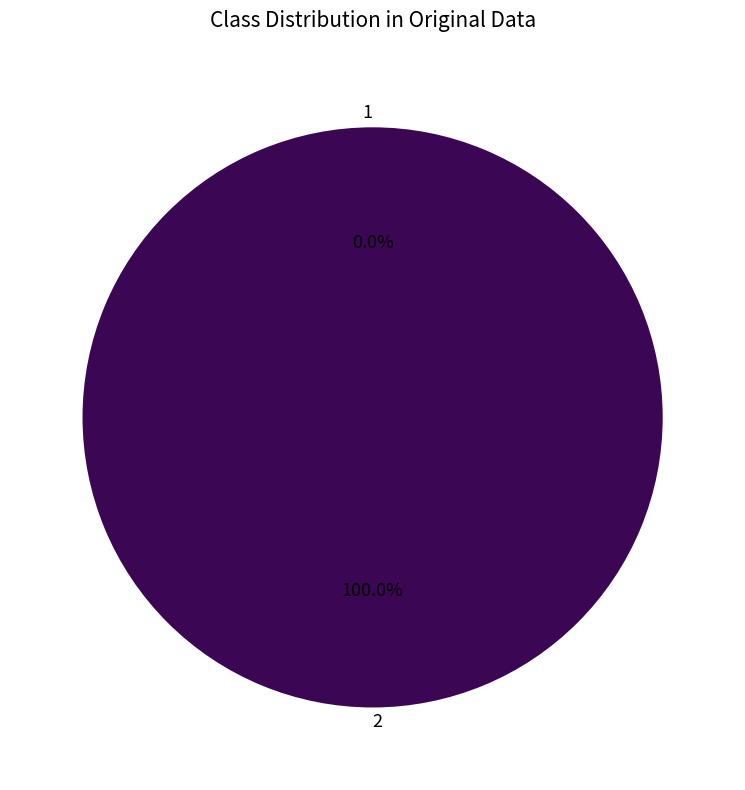

What is the majority slice?

2